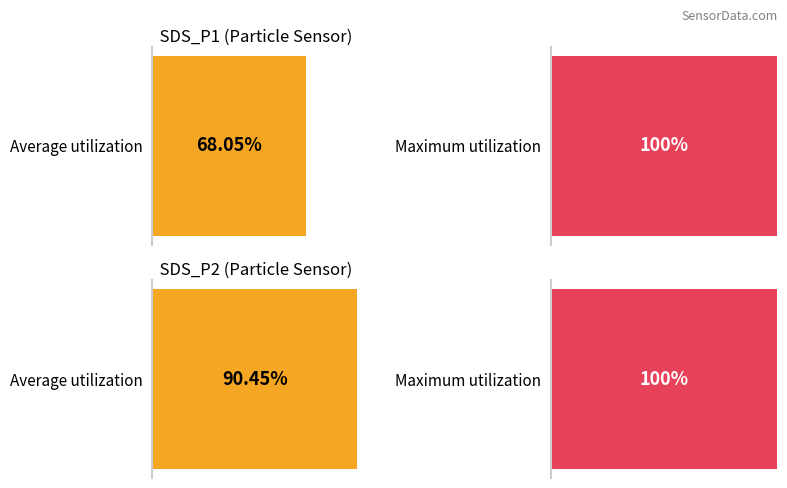

What are all the series names shown in the legend?

Average utilization, Maximum utilization